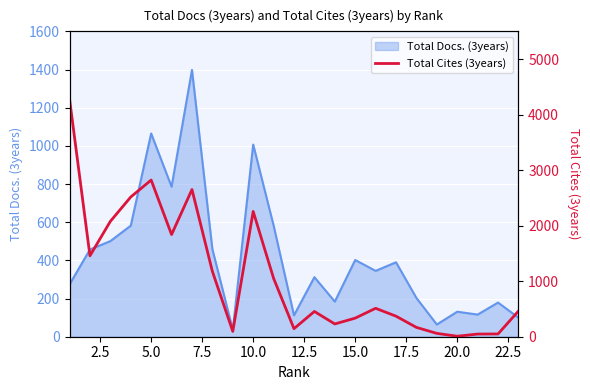

Reading right to left, what are all the values shown in this chart?

462	50	48	9	60	168	370	512	335	230	455	145	1052	2257	96	1177	2651	1840	2822	2517	2078	1458	4282